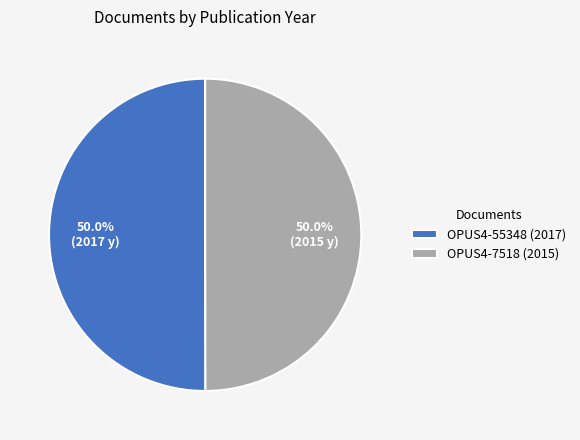

What percentage is the OPUS4-7518 (2015) slice, to the nearest percent?

50%